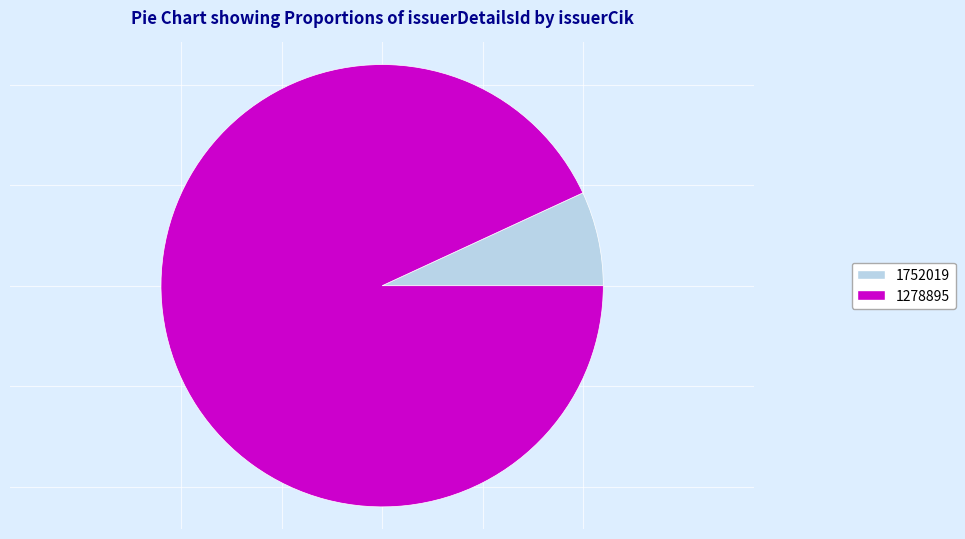

Rank the categories by value from lowest to highest.

1752019, 1278895